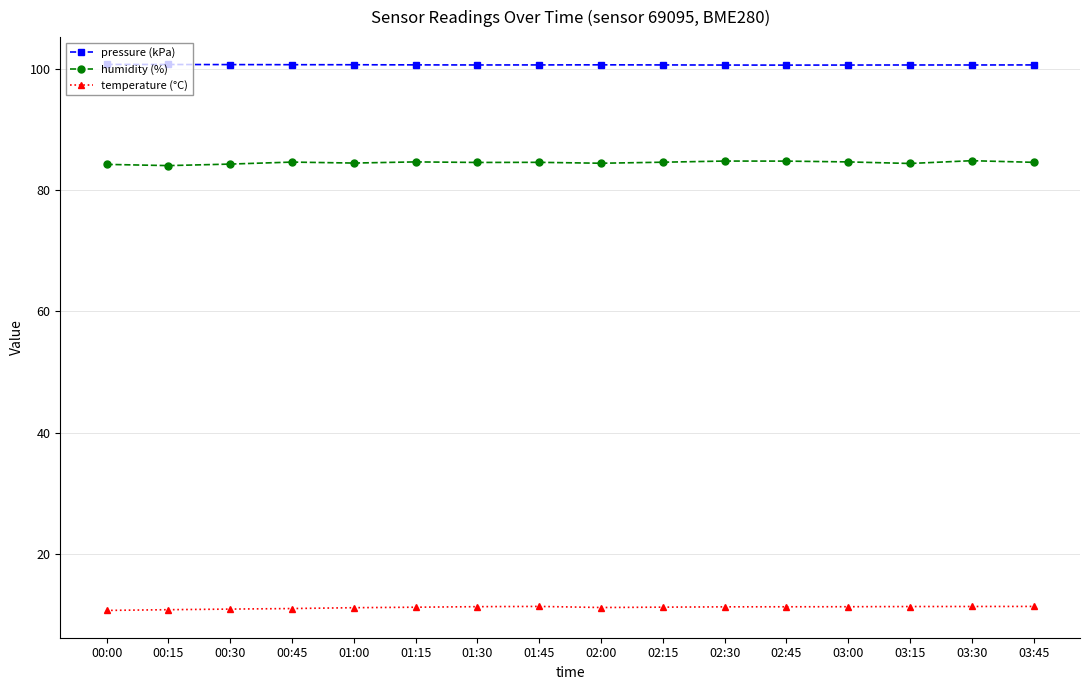

How many lines are shown in the chart?

3